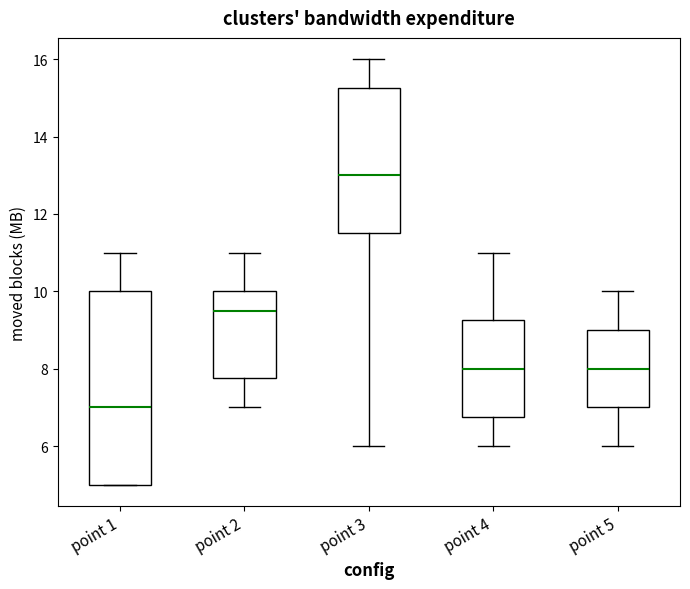

Comparing the boxes themselves (not the whiskers), which one is the tallest?

point 1